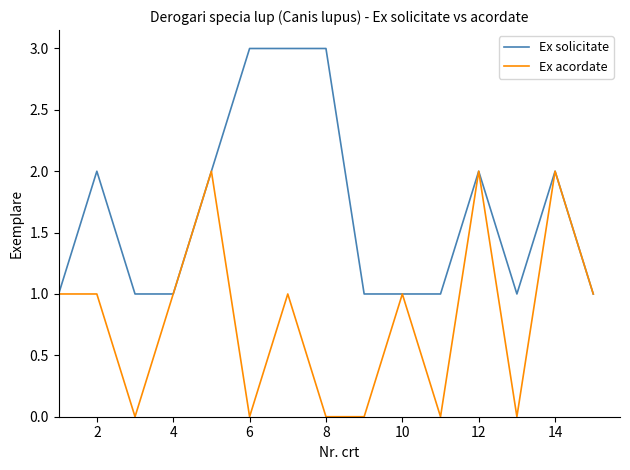

What is the highest value of the Ex solicitate series?

3